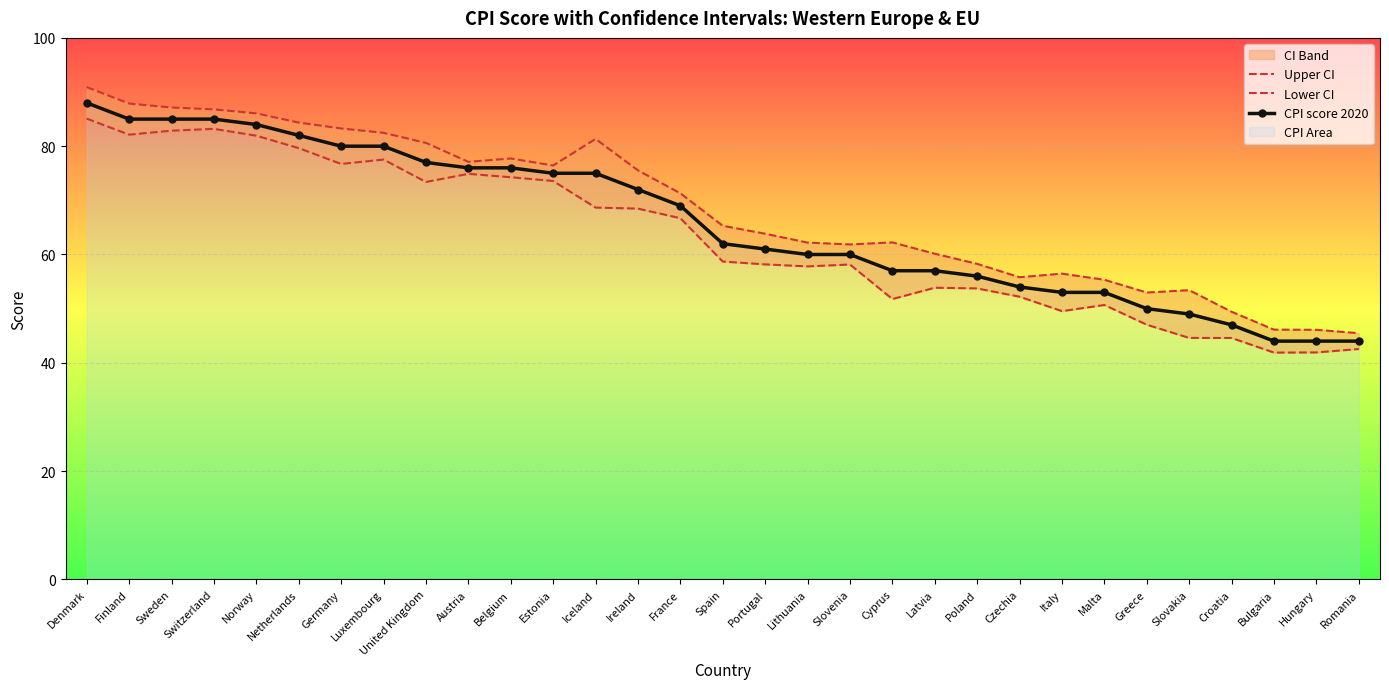

What is the value of the CPI score 2020 point at the 9th from the left?

77